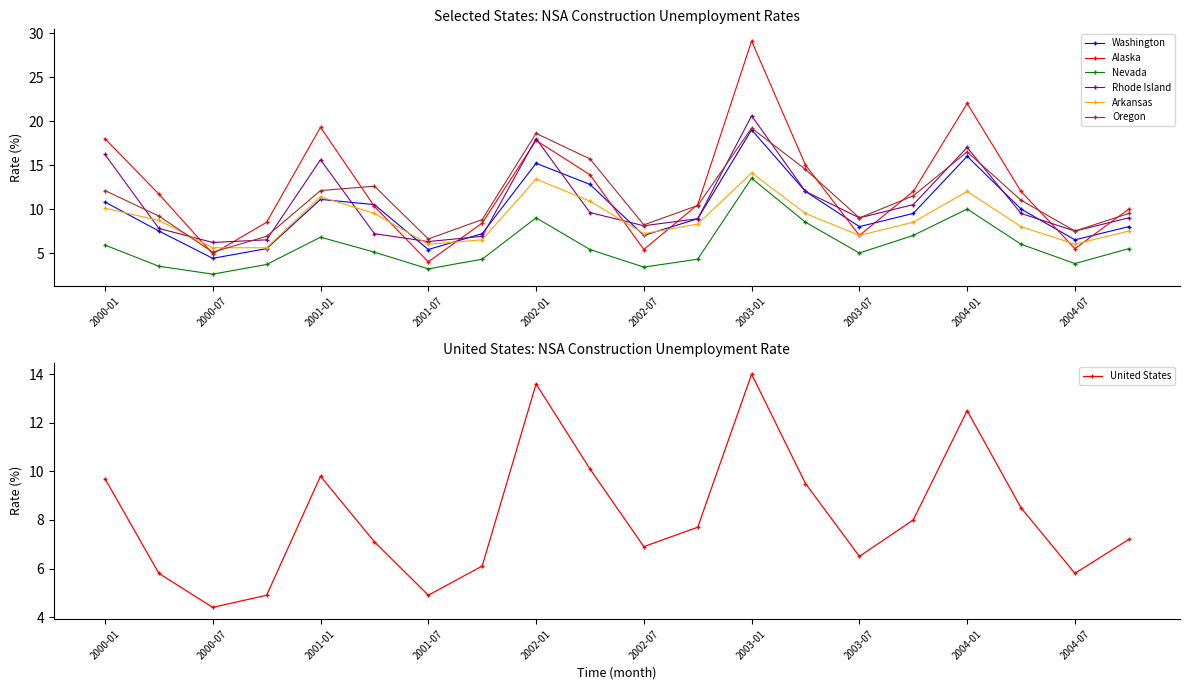

At which category is the sum across all series the highest?

2003-01